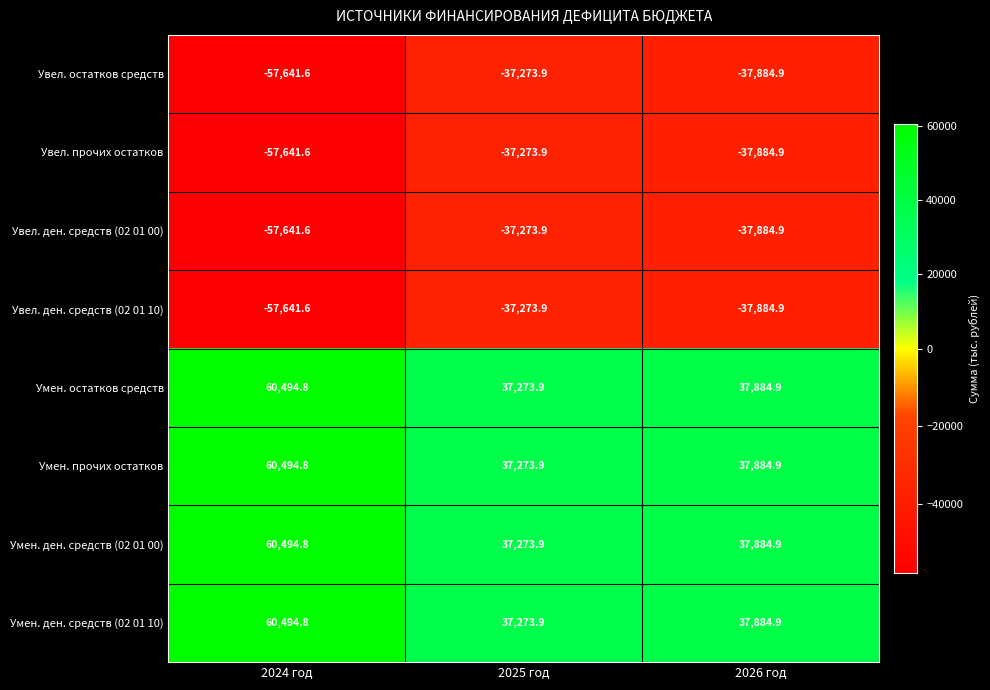

Is the value of Умен. остатков средств at 2024 год greater than the value of Увел. прочих остатков at 2024 год?

Yes